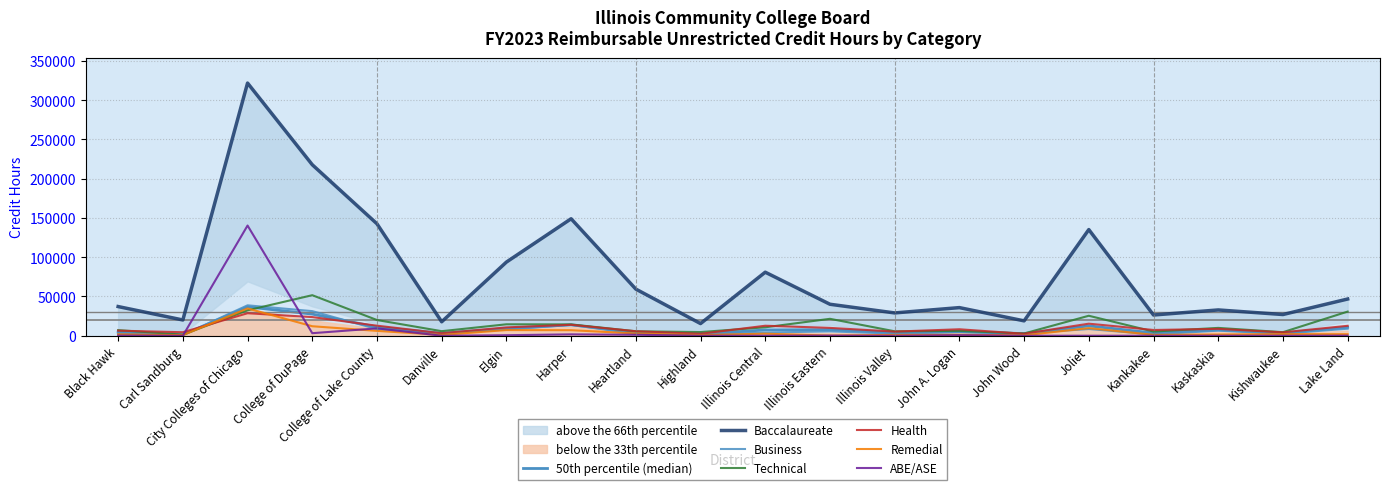

Where is the first local maximum for Business?

City Colleges of Chicago